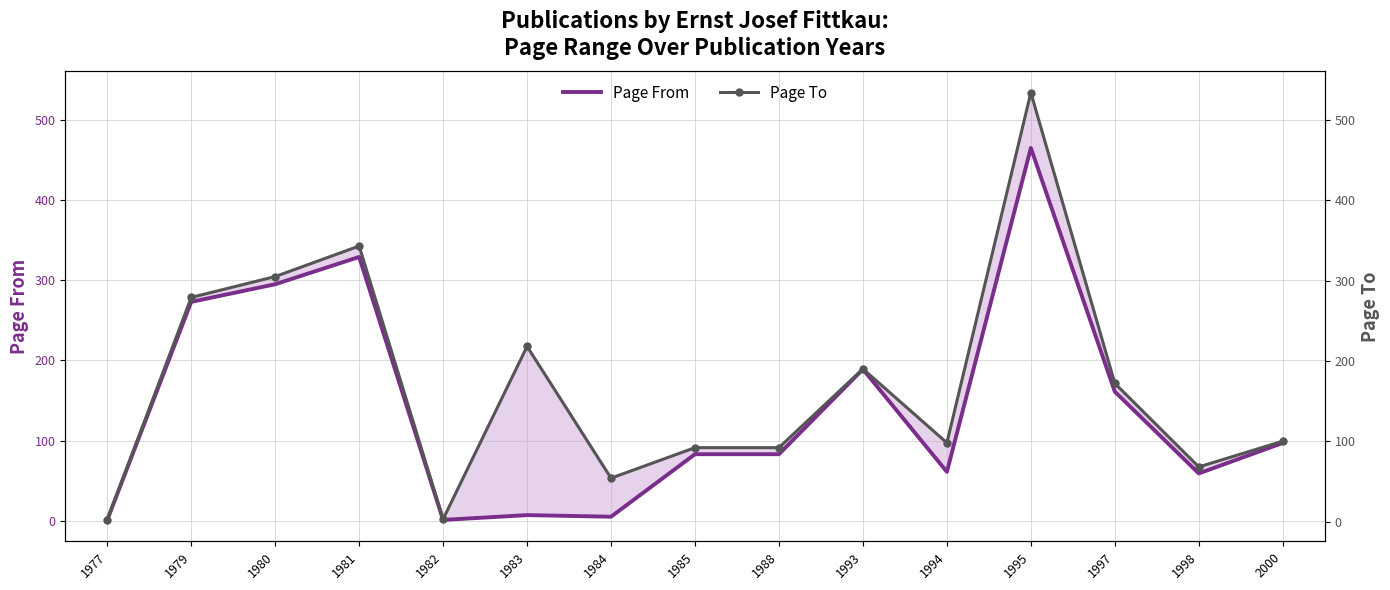

What is the sum of the Page From values at 1984 and 1988?

88